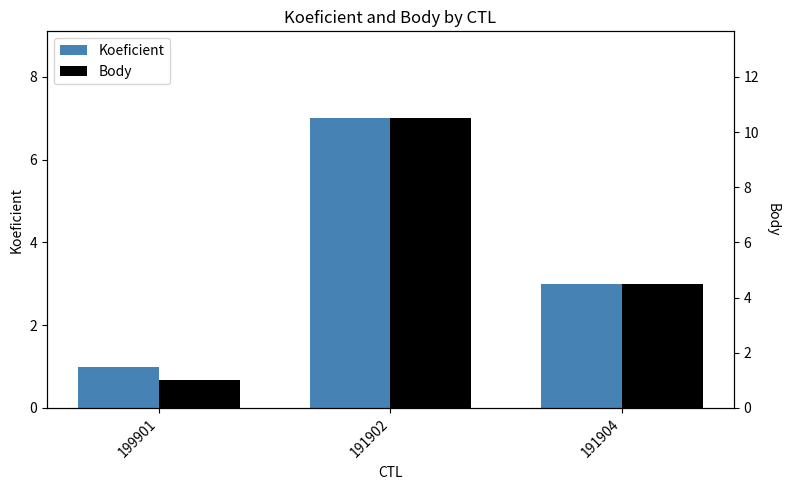

What is the minimum value shown in the chart?

1.0